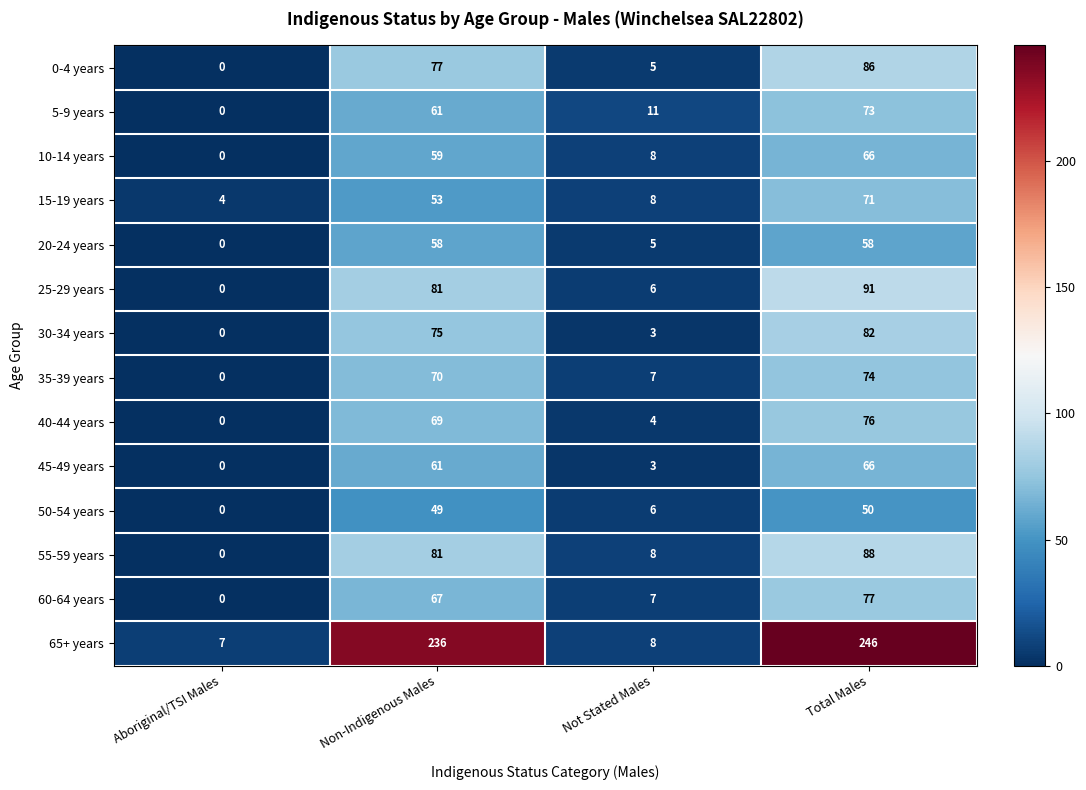

Which series has the largest total across all categories?

65+ years